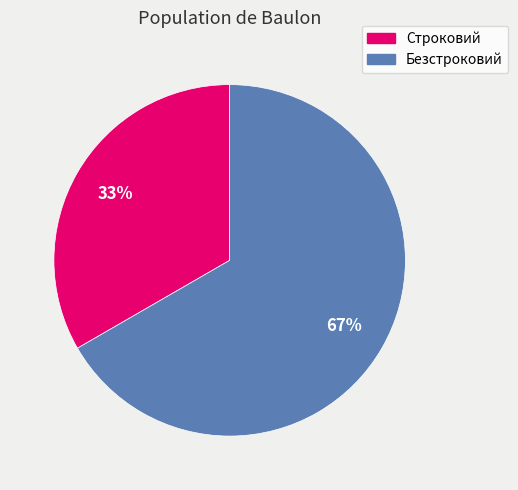

What percentage is the Строковий slice, to the nearest percent?

33%